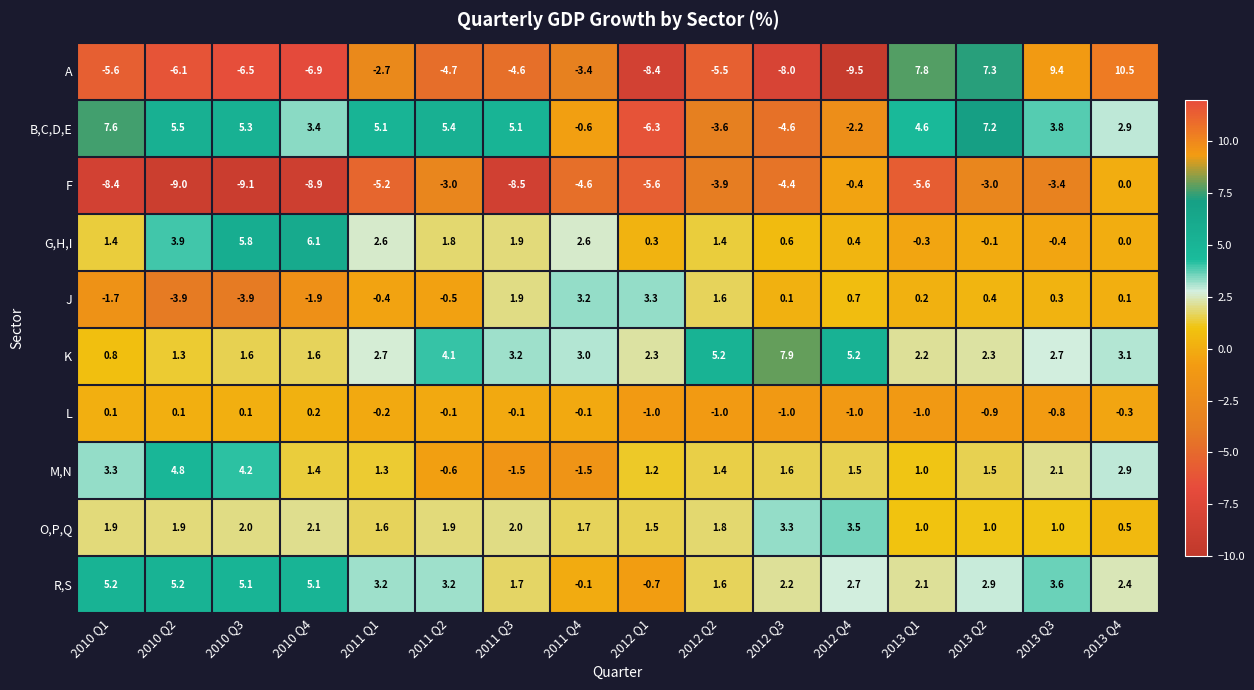

True or false: A has a value of 9.4 at 2013 Q3.

True